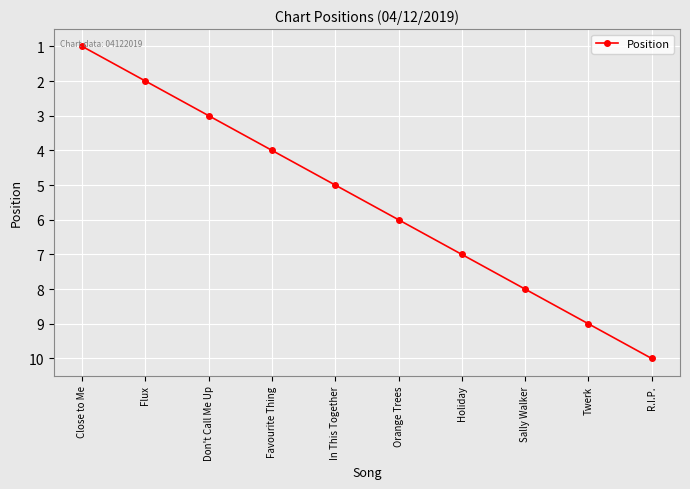

Is it true that the value at Orange Trees is 3?

False